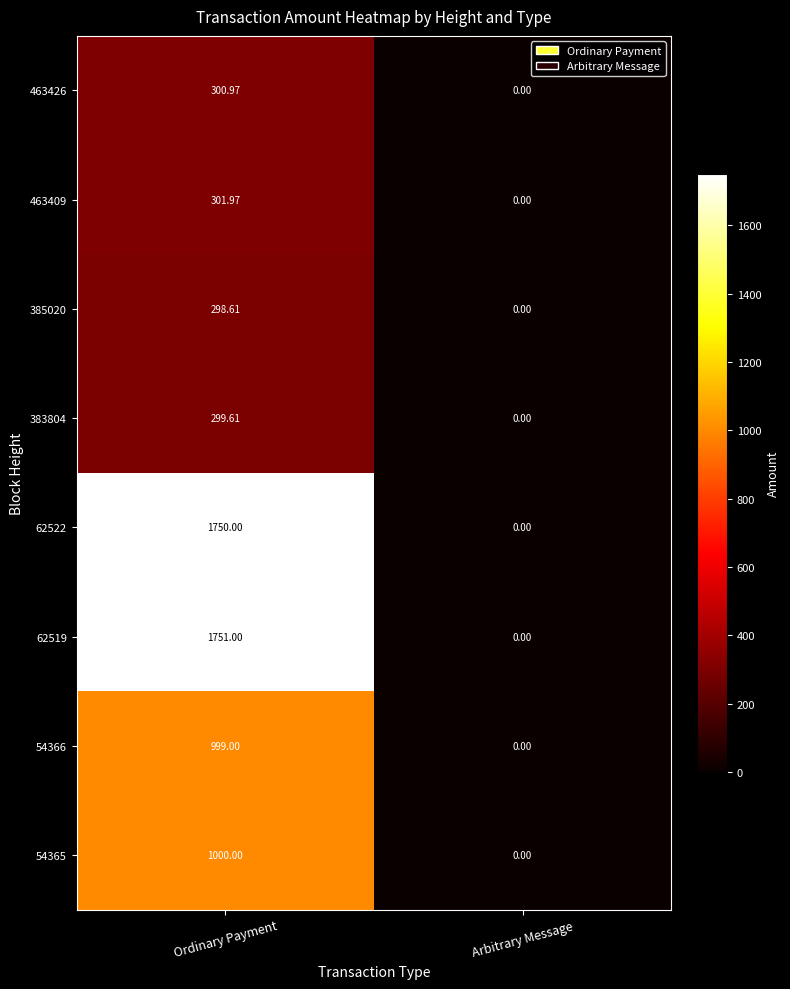

At which category is the sum across all series the highest?

Ordinary Payment